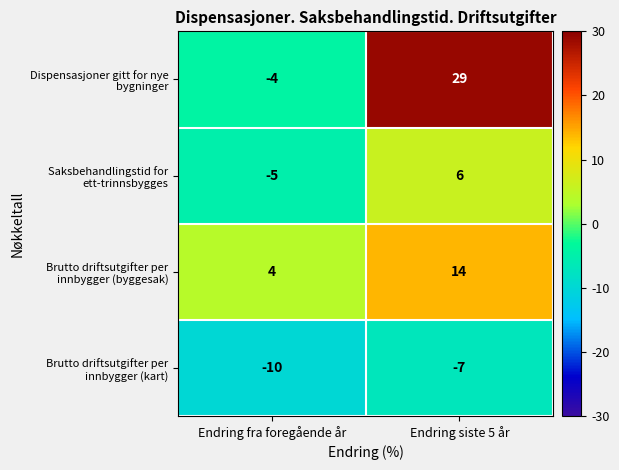

What is the spread (max minus min) of values at Endring fra foregående år?

14